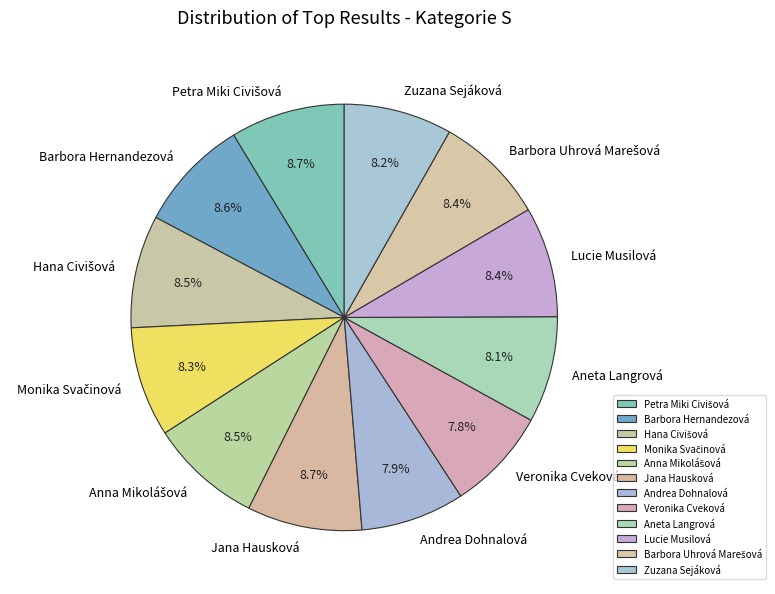

Combined, what portion of the pie is Zuzana Sejáková and Veronika Cveková?

16.0%